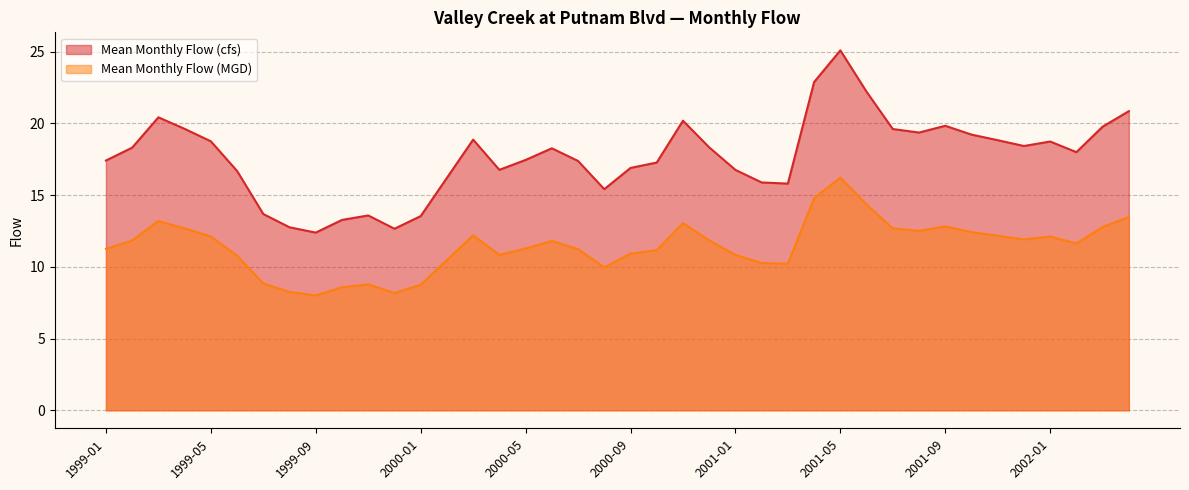

Where is Mean Monthly Flow (cfs) nearest to the value 18?

2002-02